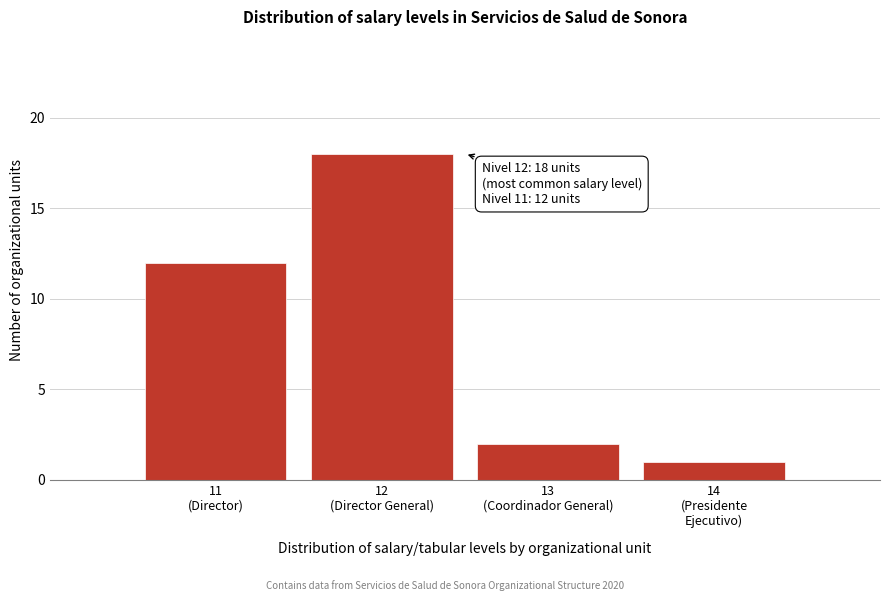

Reading left to right, extract all data points from this chart.

12	18	2	1